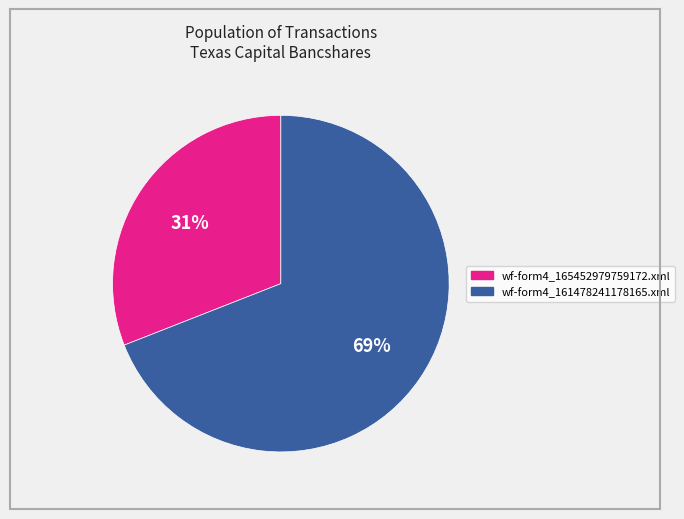

True or false: wf-form4_161478241178165.xml accounts for 76% of the total.

False